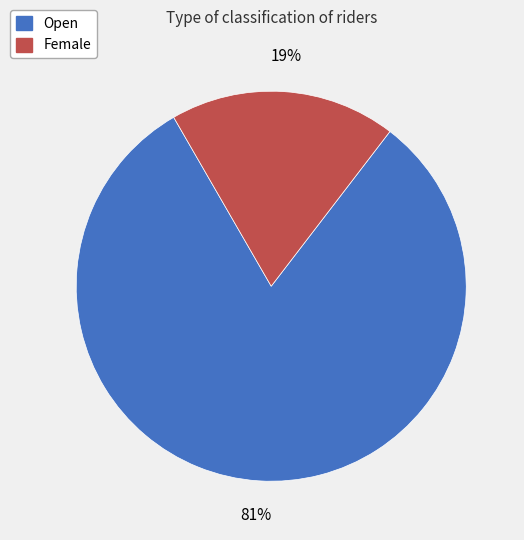

Rank the categories by value from lowest to highest.

Female, Open